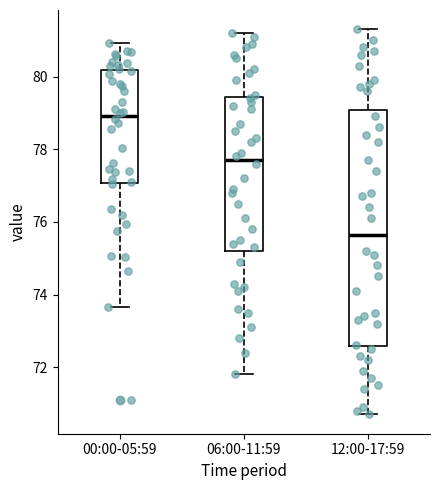

Where does the upper whisker of the box for 12:00-17:59 end on the y-axis? The values are not printed on the chart, so give them approximately, as read against the axis.

81.4